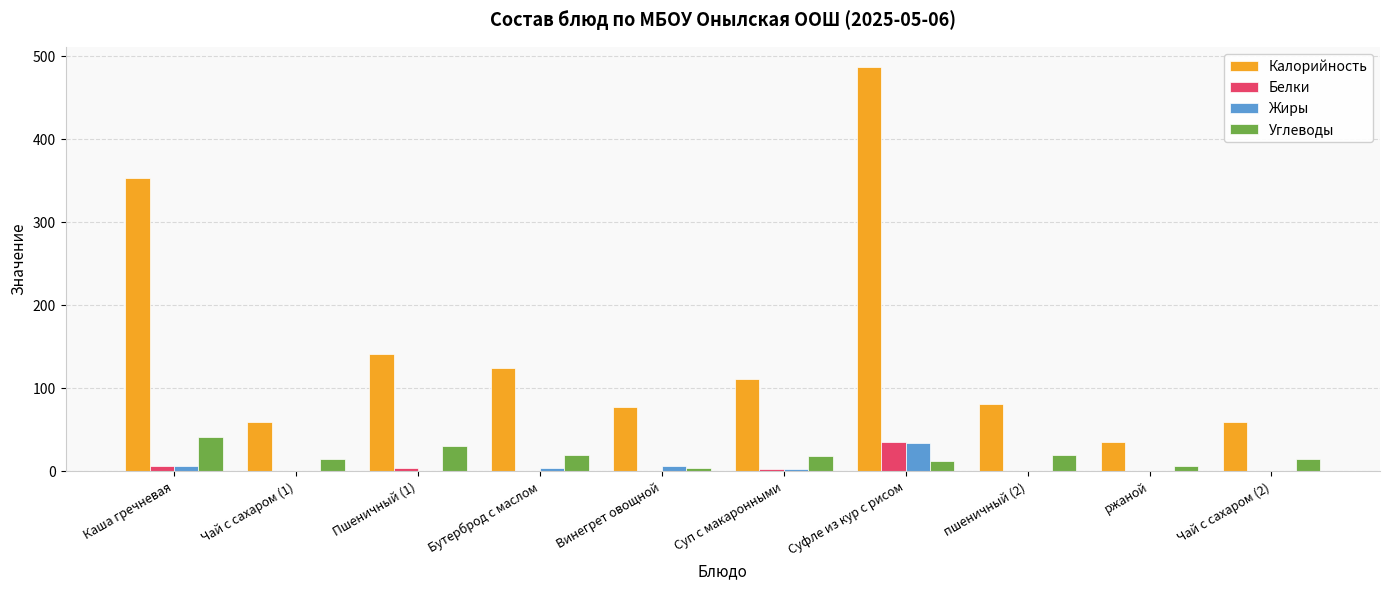

At which category is the sum across all series the highest?

Суфле из кур с рисом